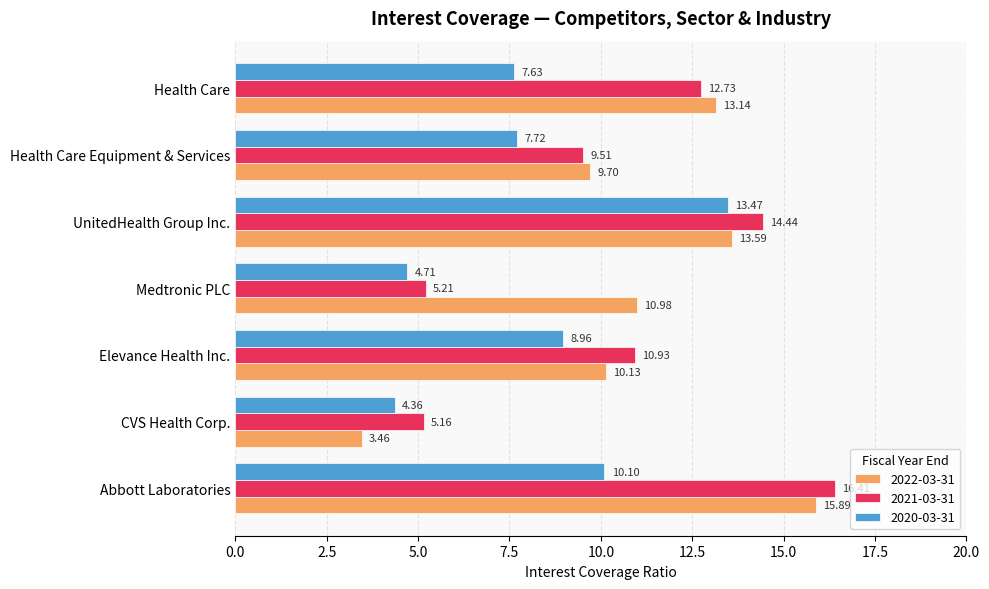

What is the difference between the highest and lowest values at Health Care?

5.5